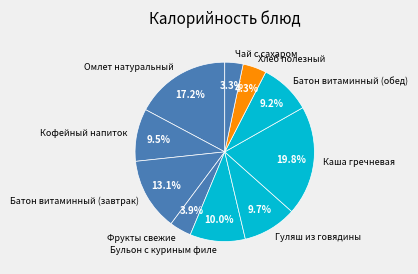

How many segments does this pie chart have?

10